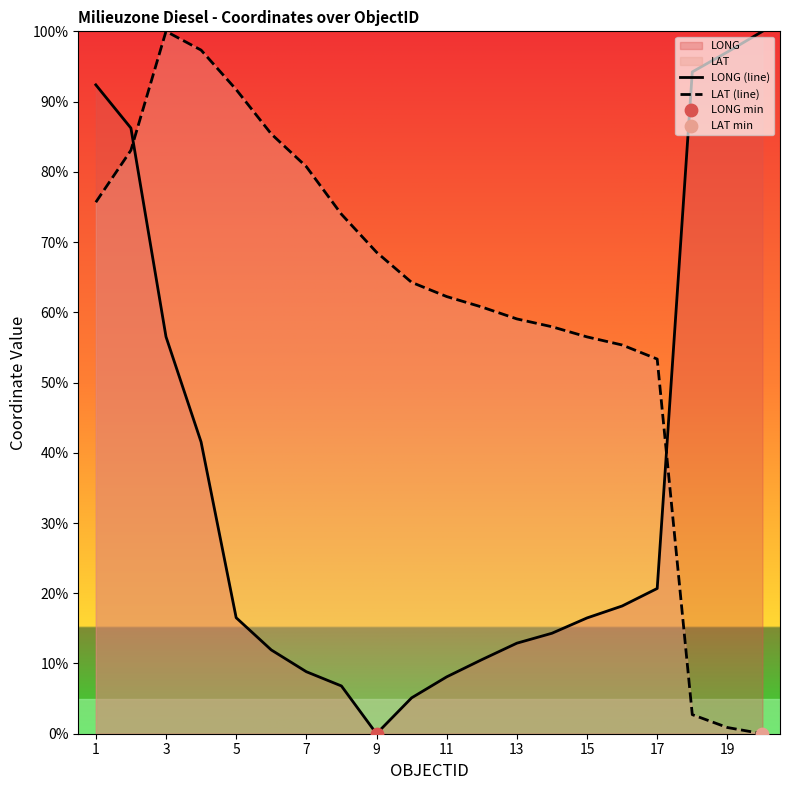

Which series has the widest spread of Y values?

LONG (line)